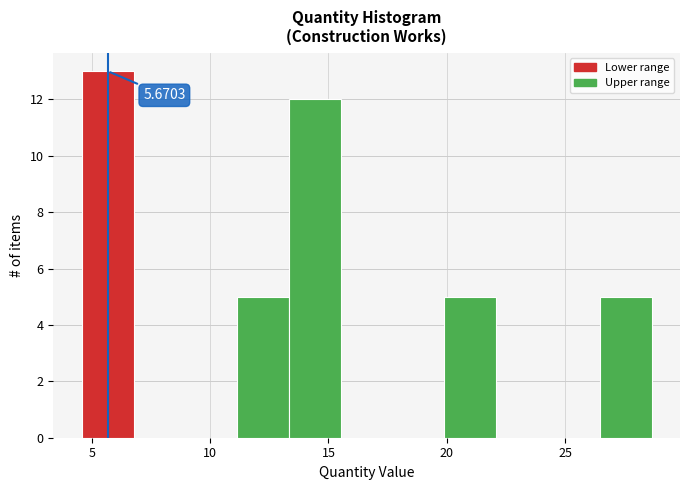

Which range on the x-axis has the tallest bar?

4.5 to 7.0